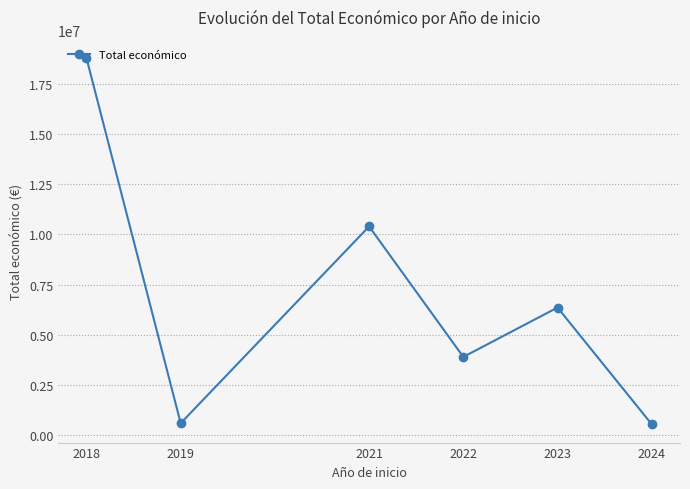

What is the greatest value displayed?

18771921